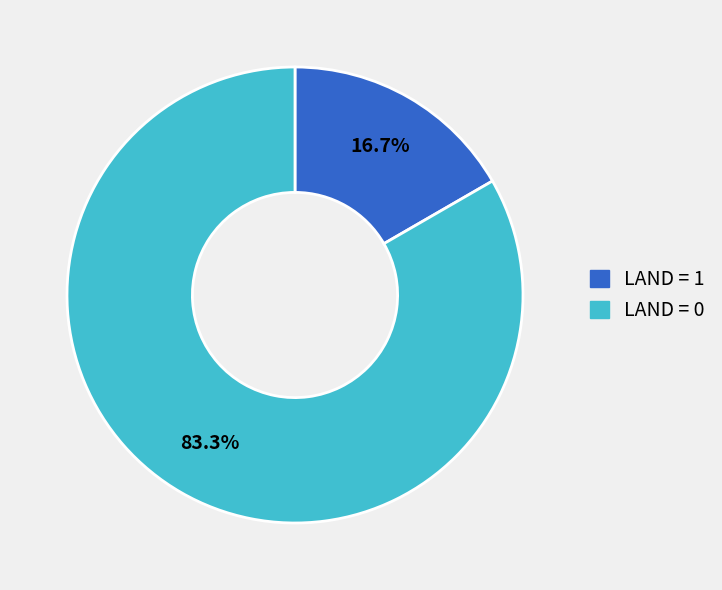

Does any single category account for the majority?

Yes